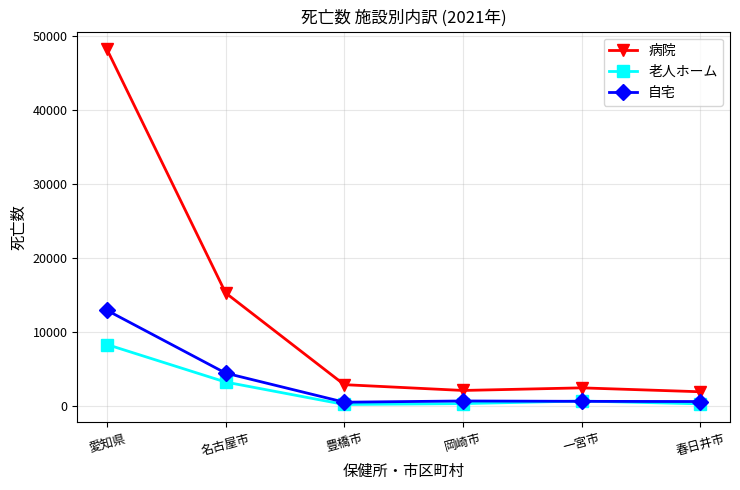

How many lines are shown in the chart?

3